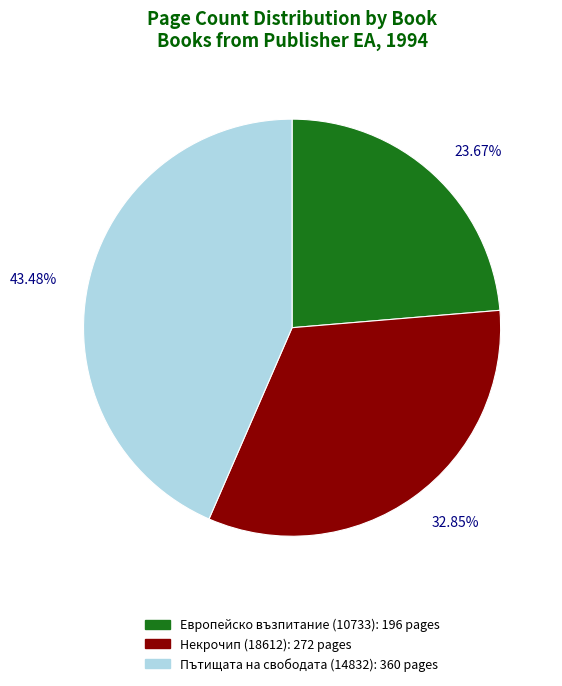

The Некрочип (18612) slice represents 33% of the pie. True or false?

True